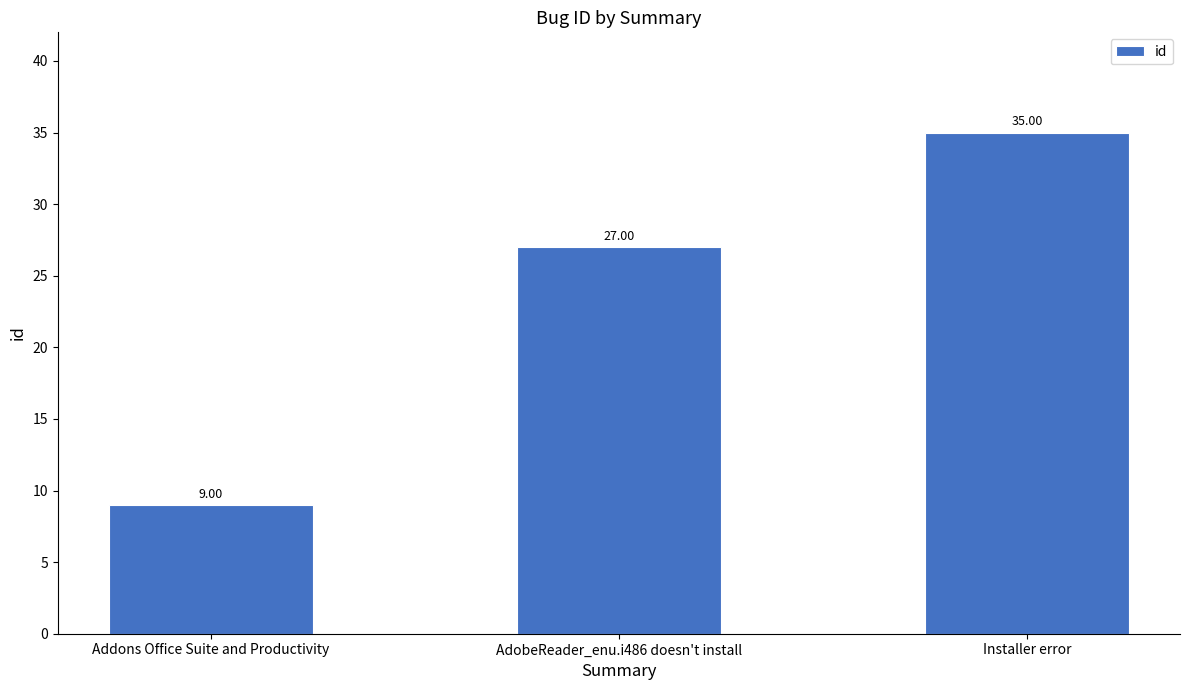

Count the values in the range 9 to 35.

3